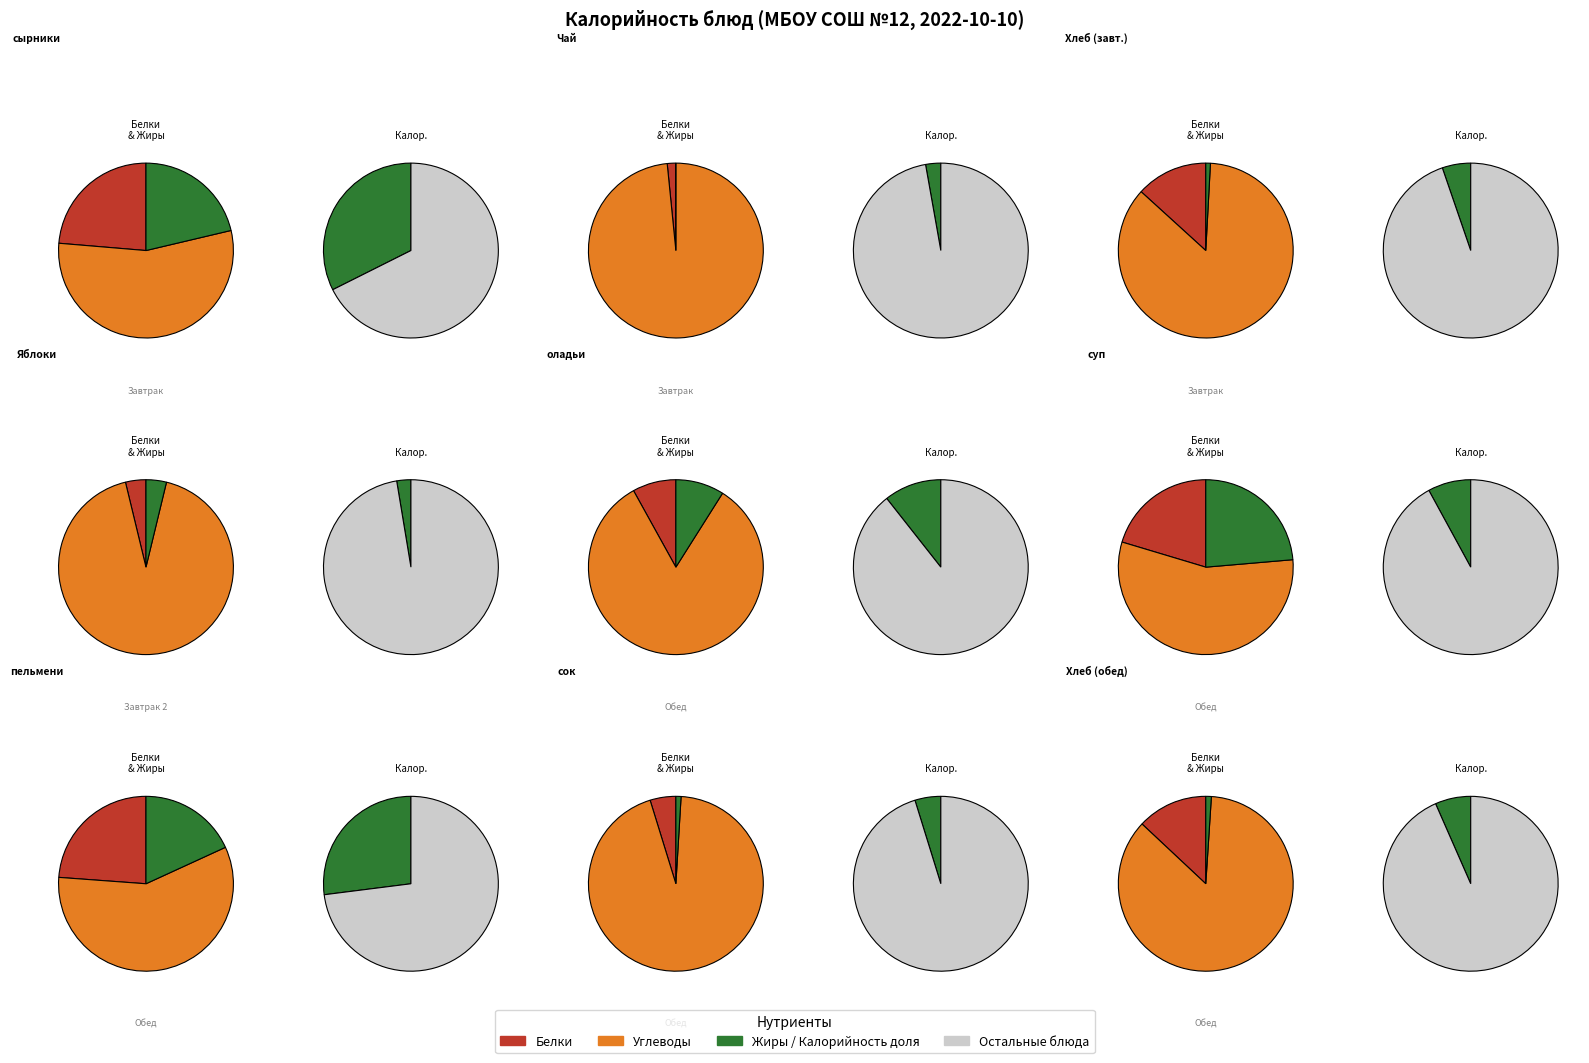

The суп крестьянский slice represents 8% of the pie. True or false?

True